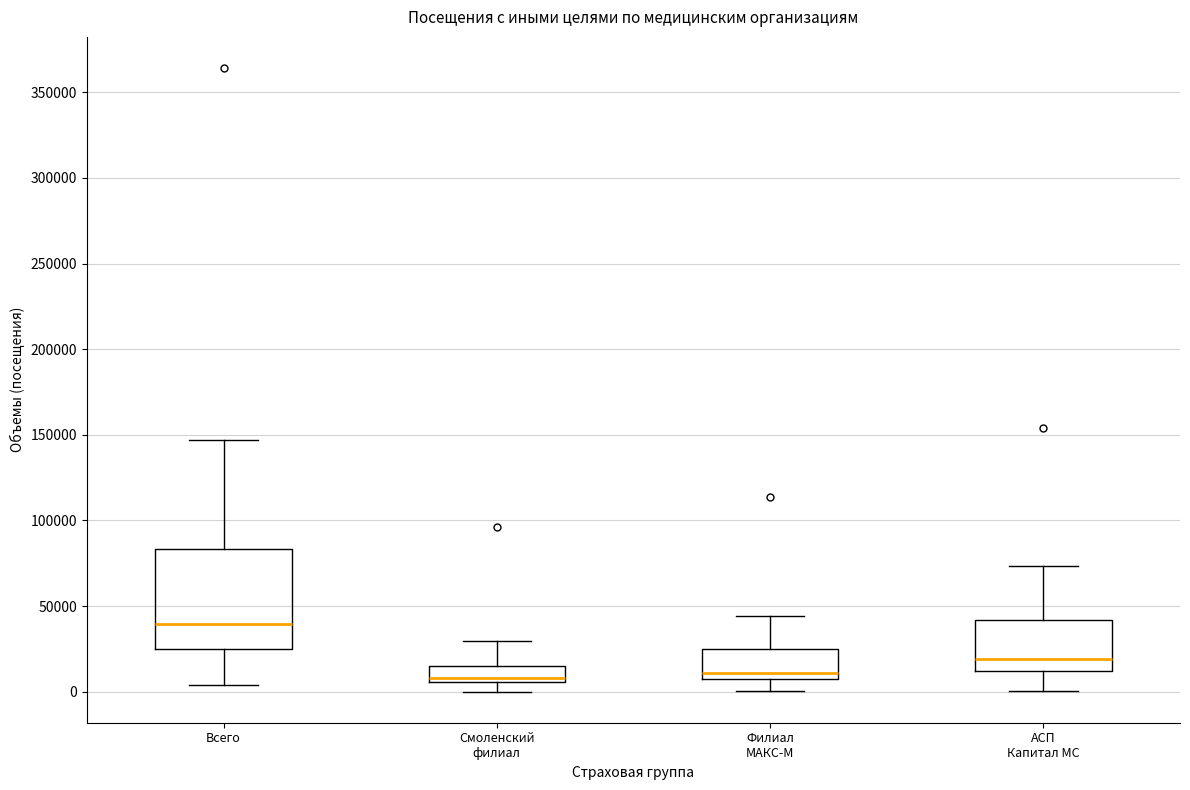

Where is the upper edge of the box for Филиал МАКС-М on the y-axis? The values are not printed on the chart, so give them approximately, as read against the axis.

25000